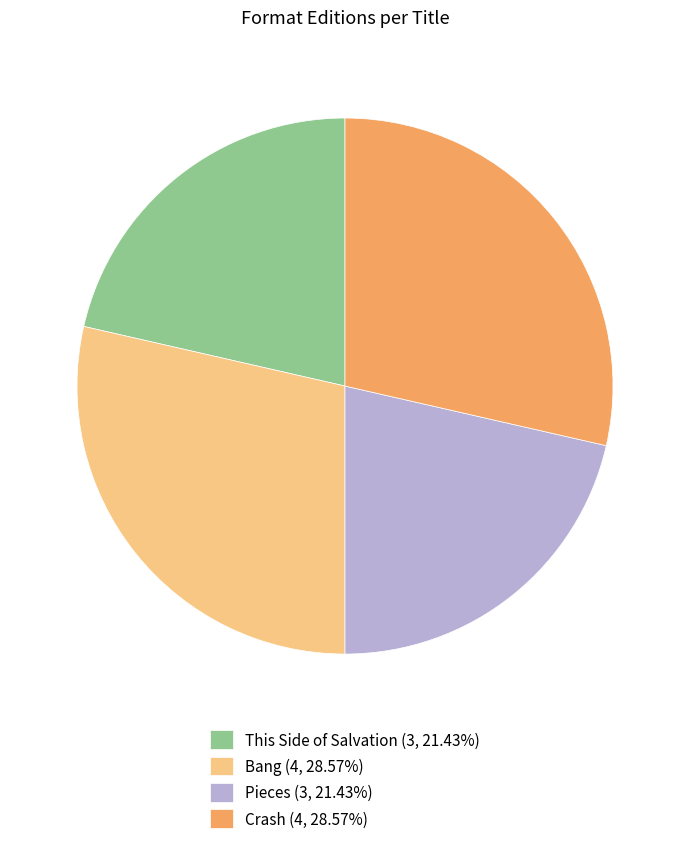

Approximately how many times larger is the value at Crash (4, 28.57%) compared to This Side of Salvation (3, 21.43%)?

1.3